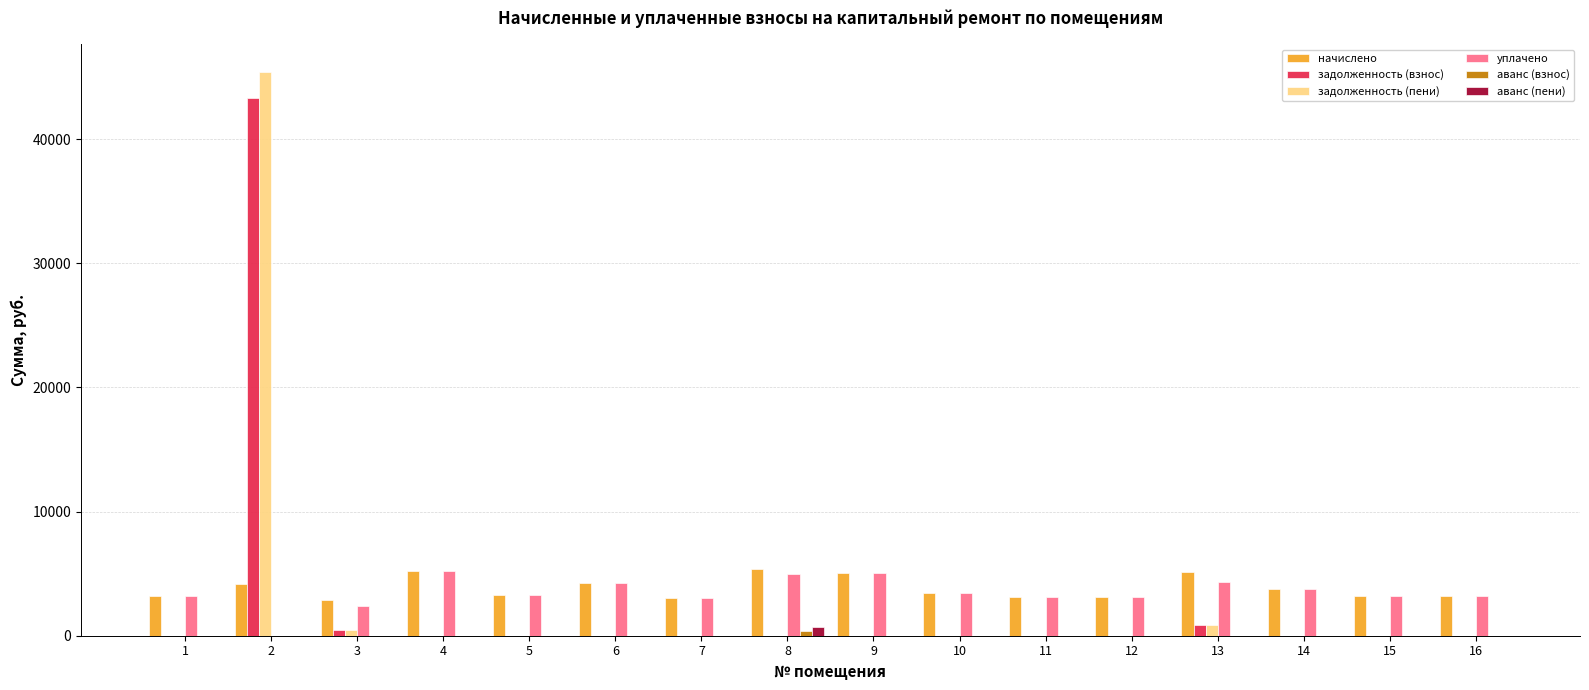

Is the value of задолженность (пени) at 13 greater than the value of уплачено at 15?

No